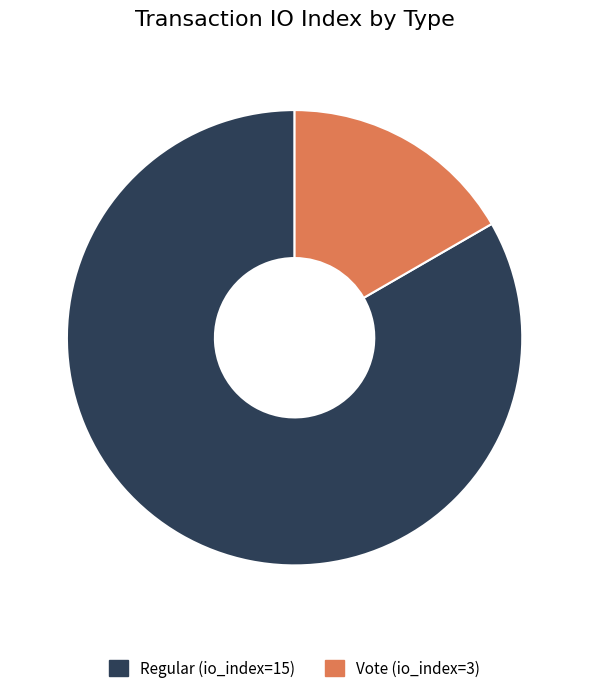

How many slices are in this pie chart?

2